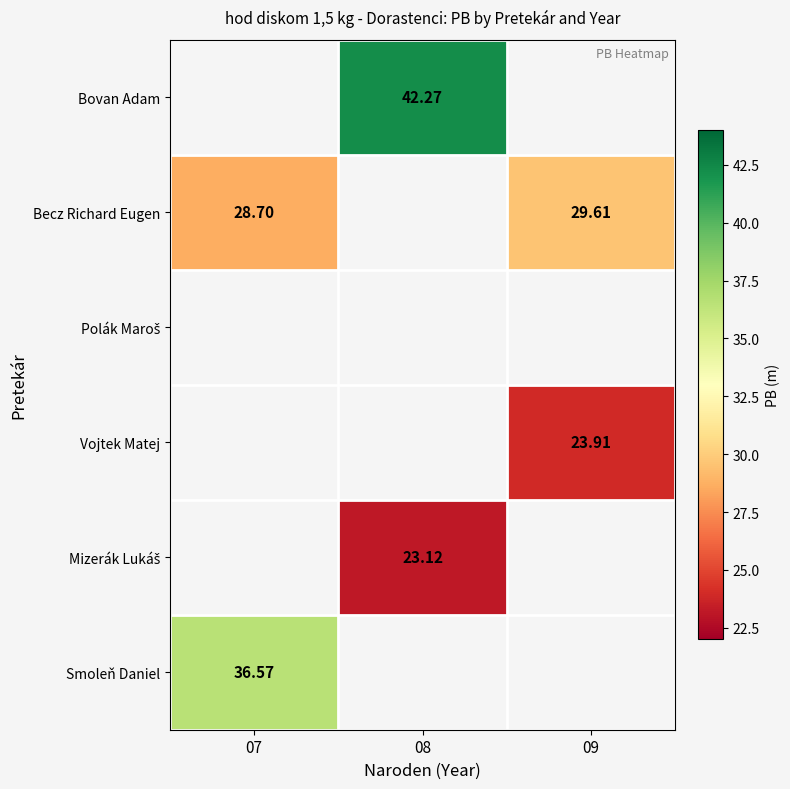

The value of Smoleň Daniel at 07 is 64.0. True or false?

False